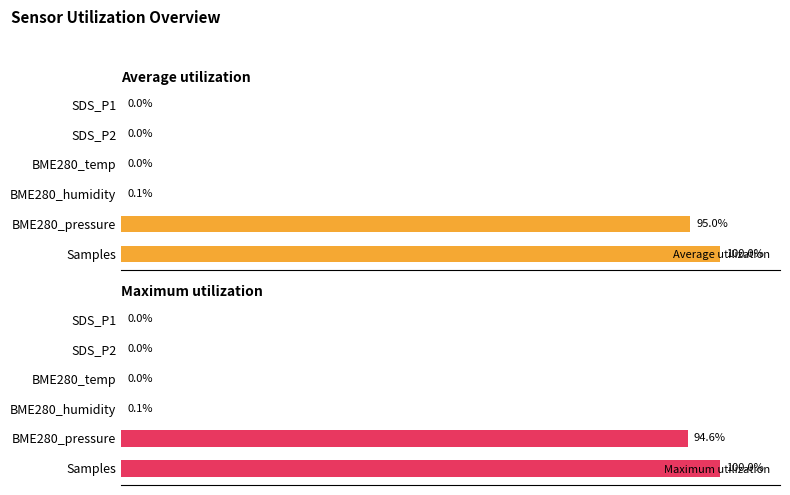

At which label is Maximum utilization closest to 50?

BME280_pressure